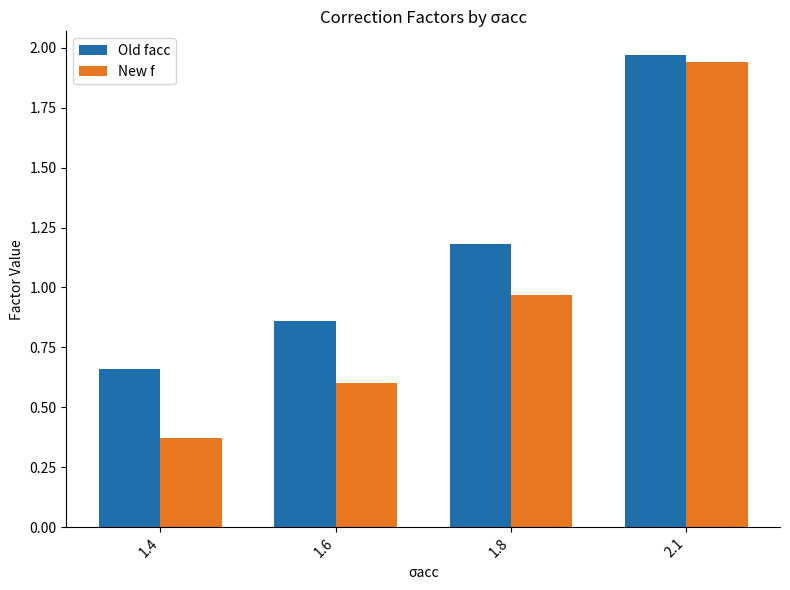

Is the value of New f at 1.8 greater than the value of Old facc at 1.8?

No